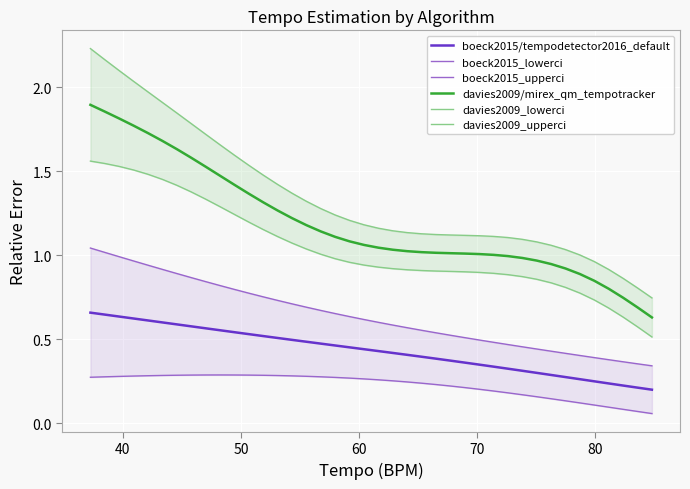

True or false: boeck2015_lowerci and davies2009_lowerci cross at least once.

False